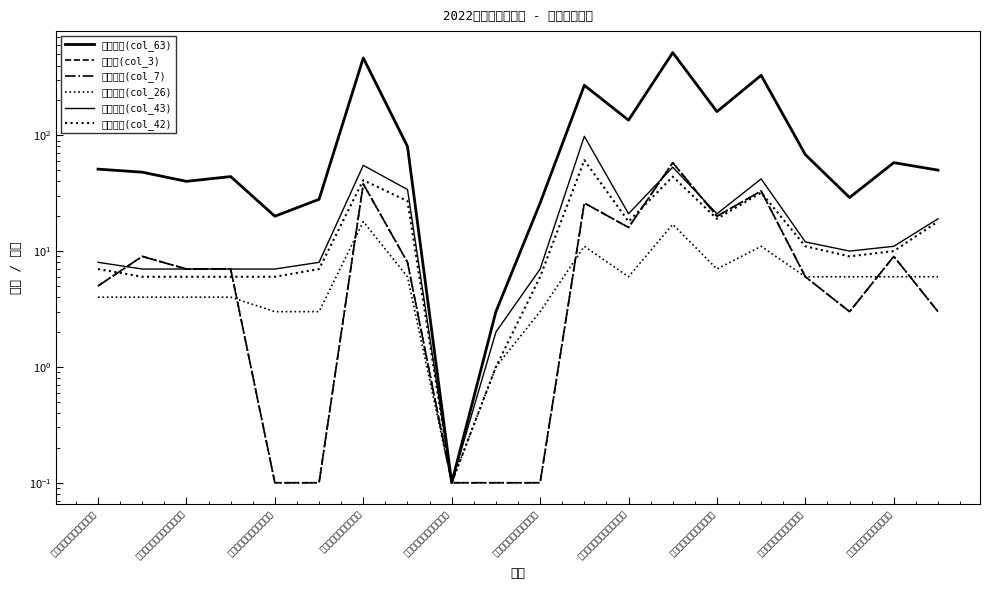

True or false: 教职工数(col_43) has more than 0 points higher than both neighbors.

True